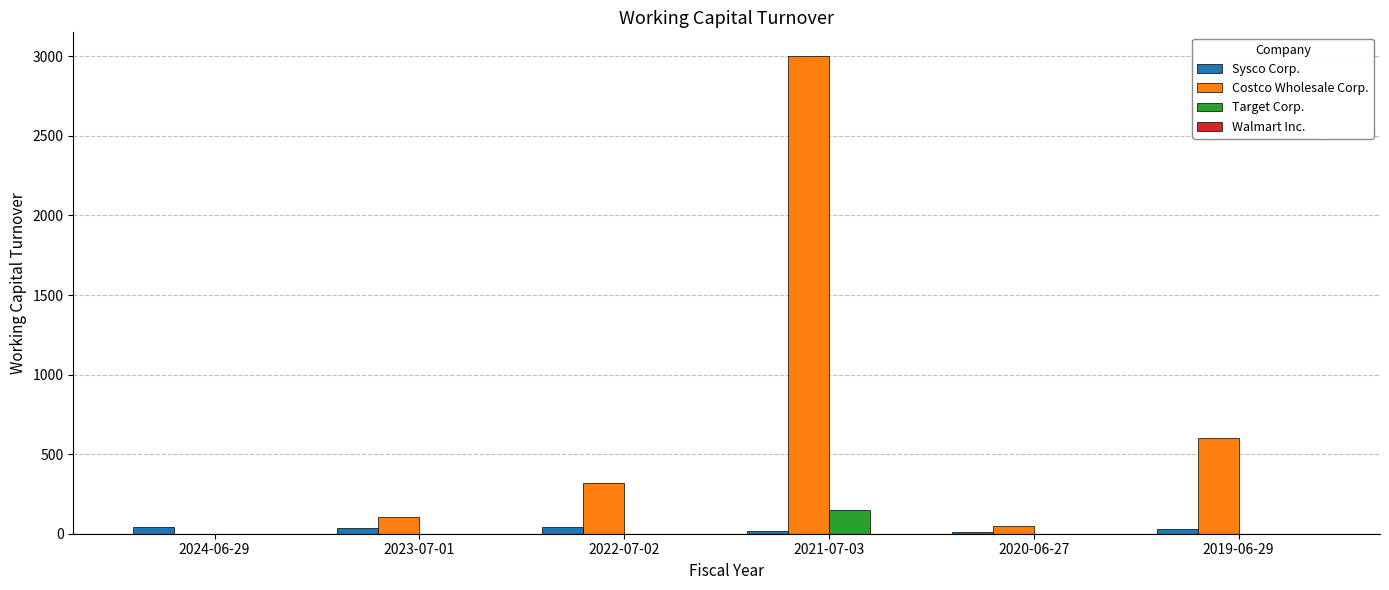

What is the approximate value of Target Corp. at 2021-07-03?

148.3